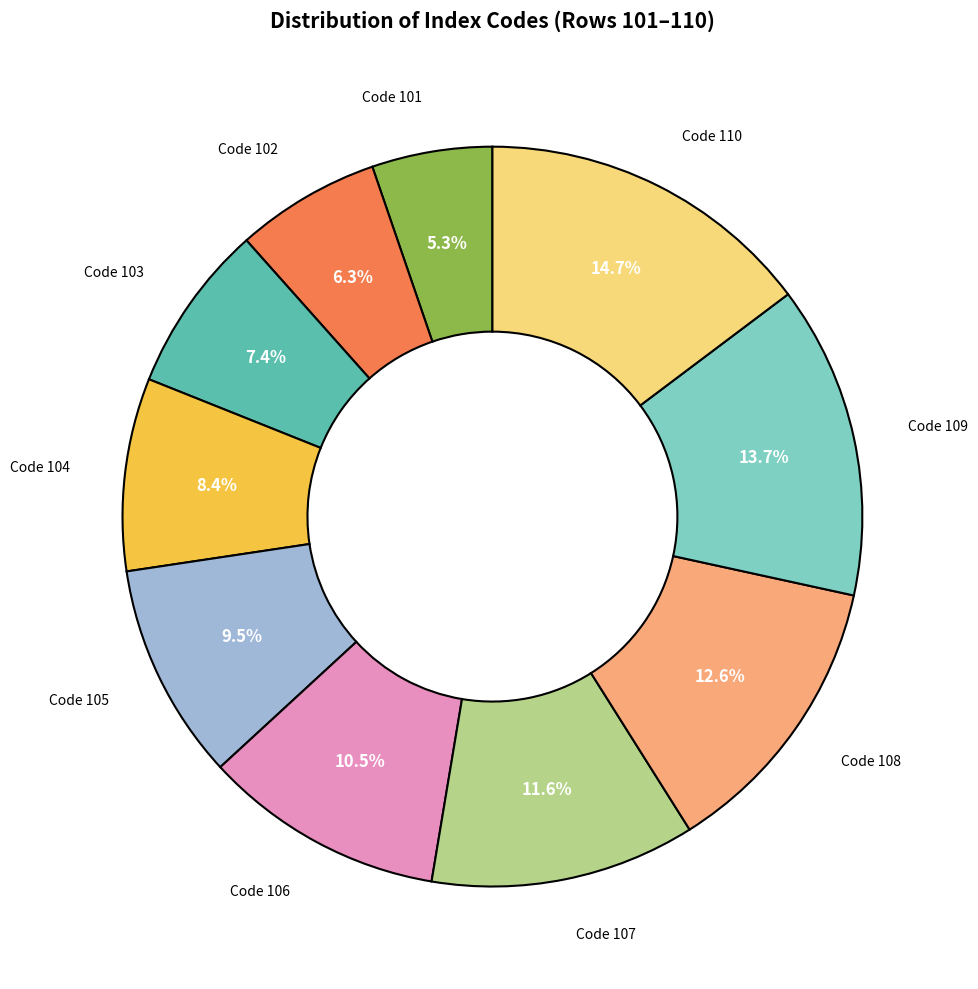

Does any single category account for the majority?

No